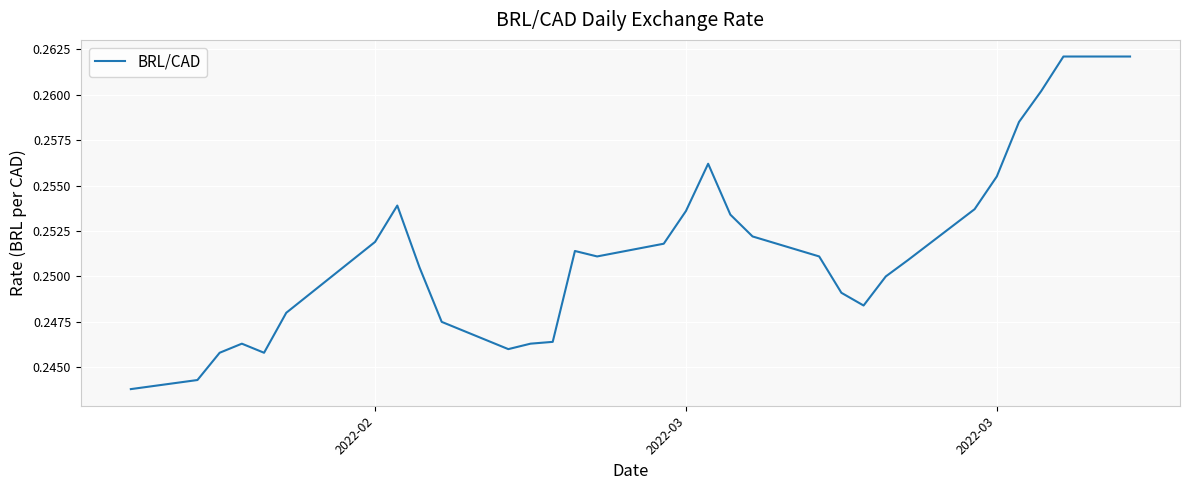

How many lines are shown in the chart?

1